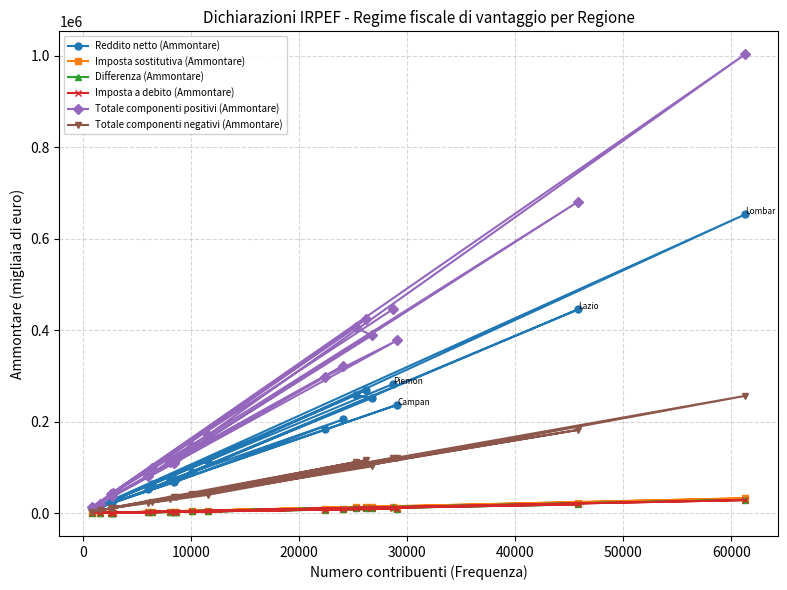

What is the greatest value displayed?

1002995